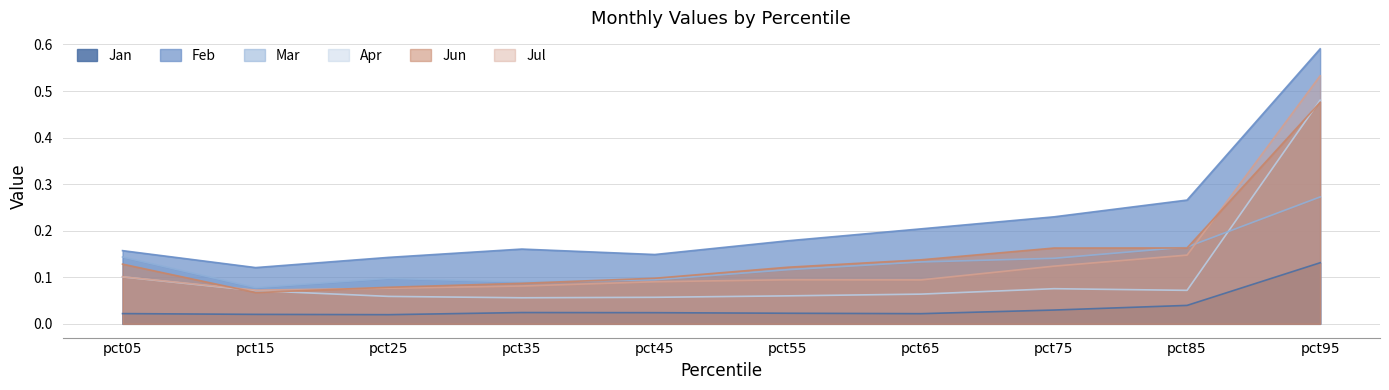

What is the sum of all Feb values?

2.2